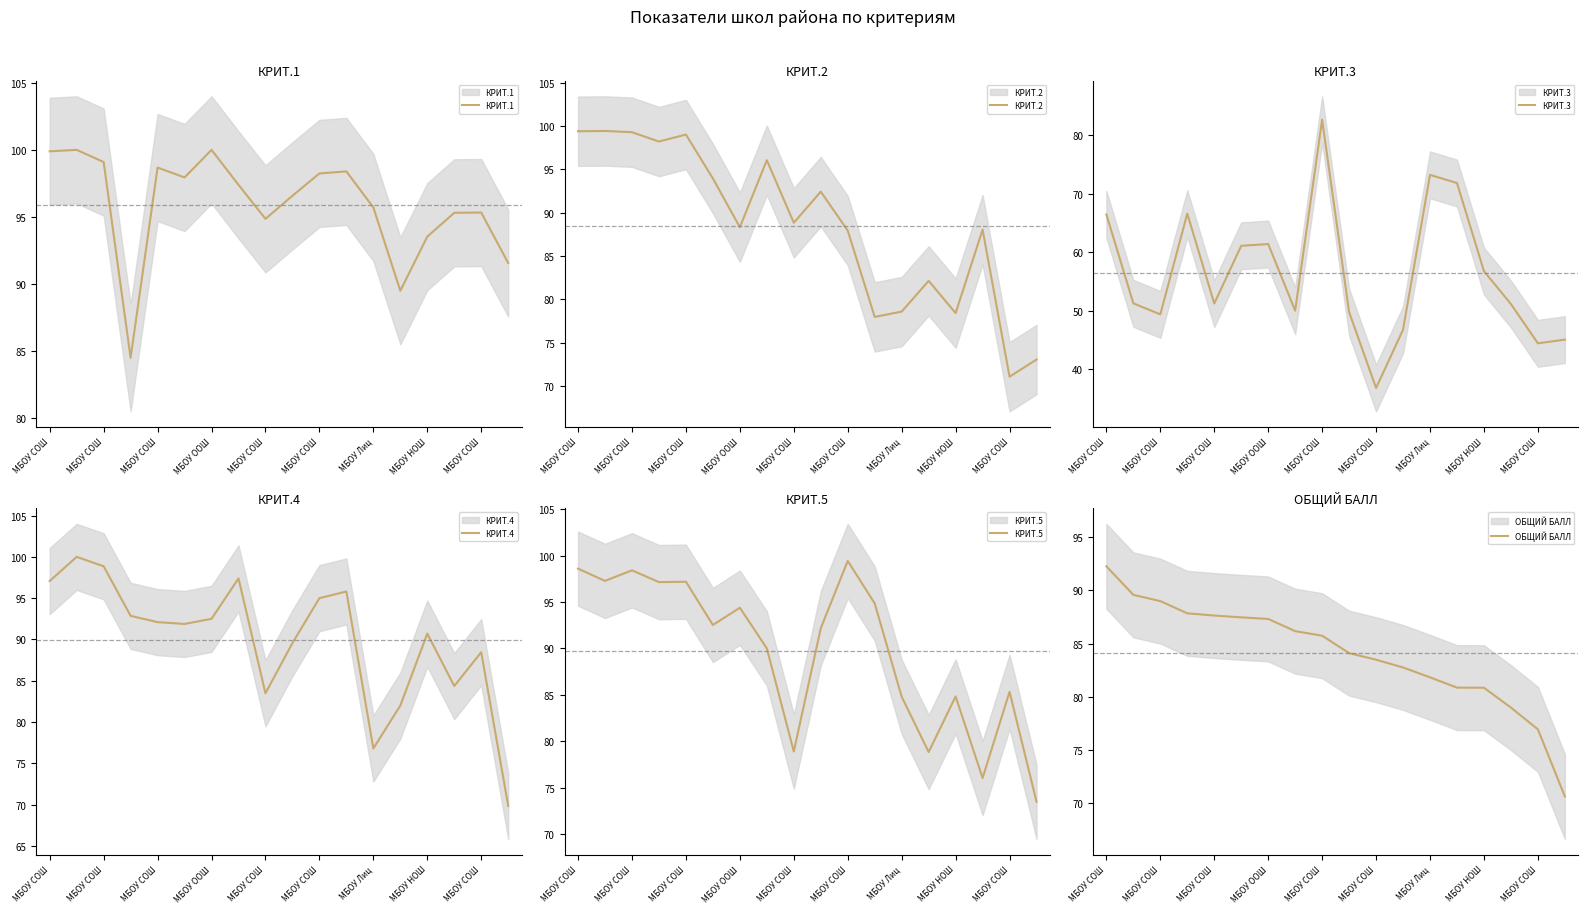

Where is КРИТ.1 nearest to the value 92?

17